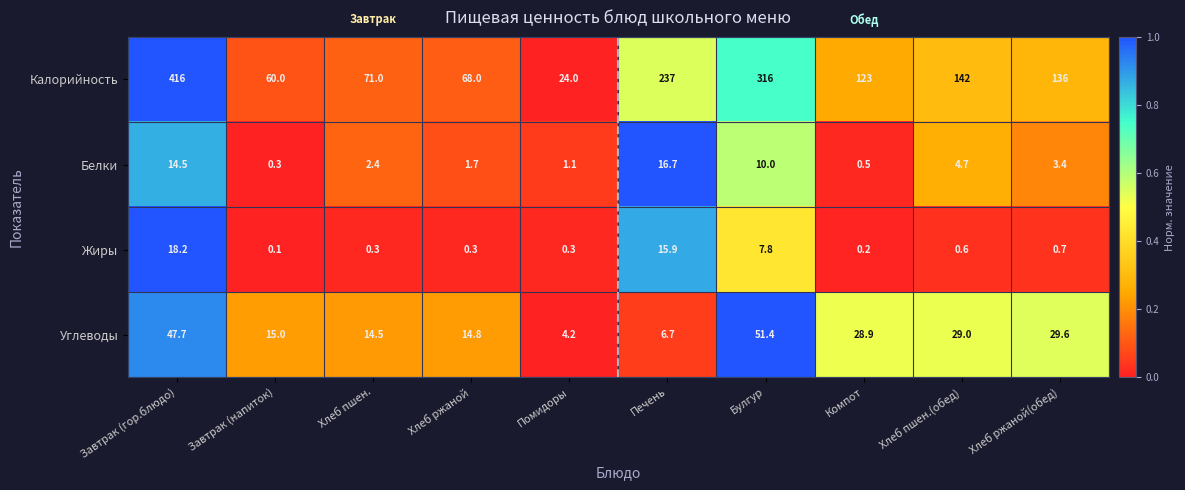

Rank the series by their maximum value, from lowest to highest.

Белки, Жиры, Углеводы, Калорийность